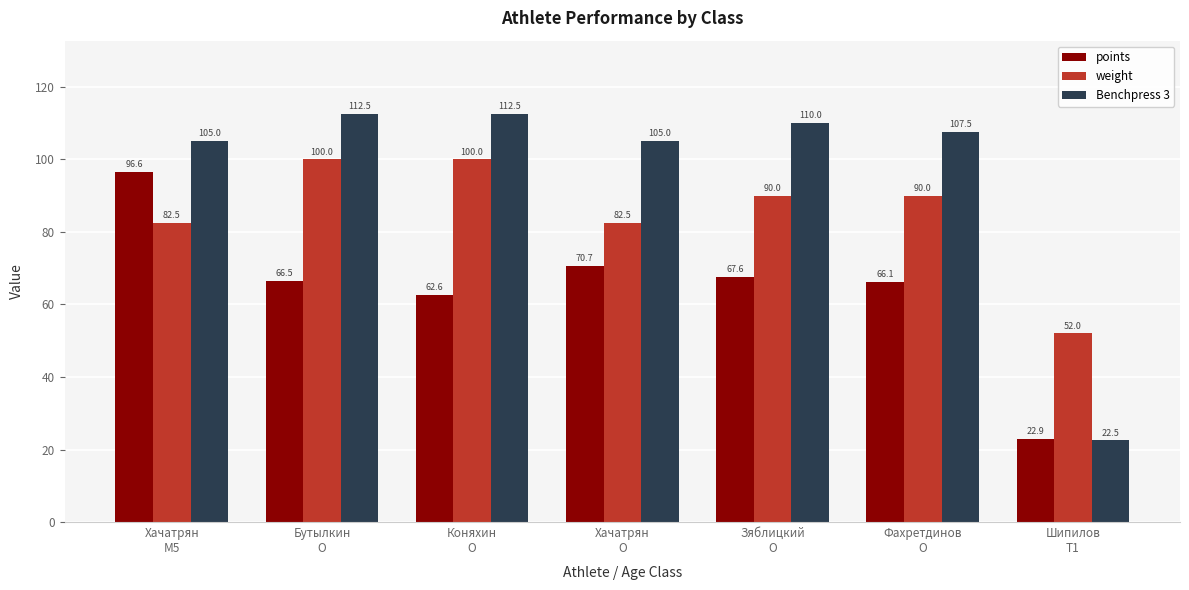

What is the label of the 6th bar from the right?

Бутылкин
O